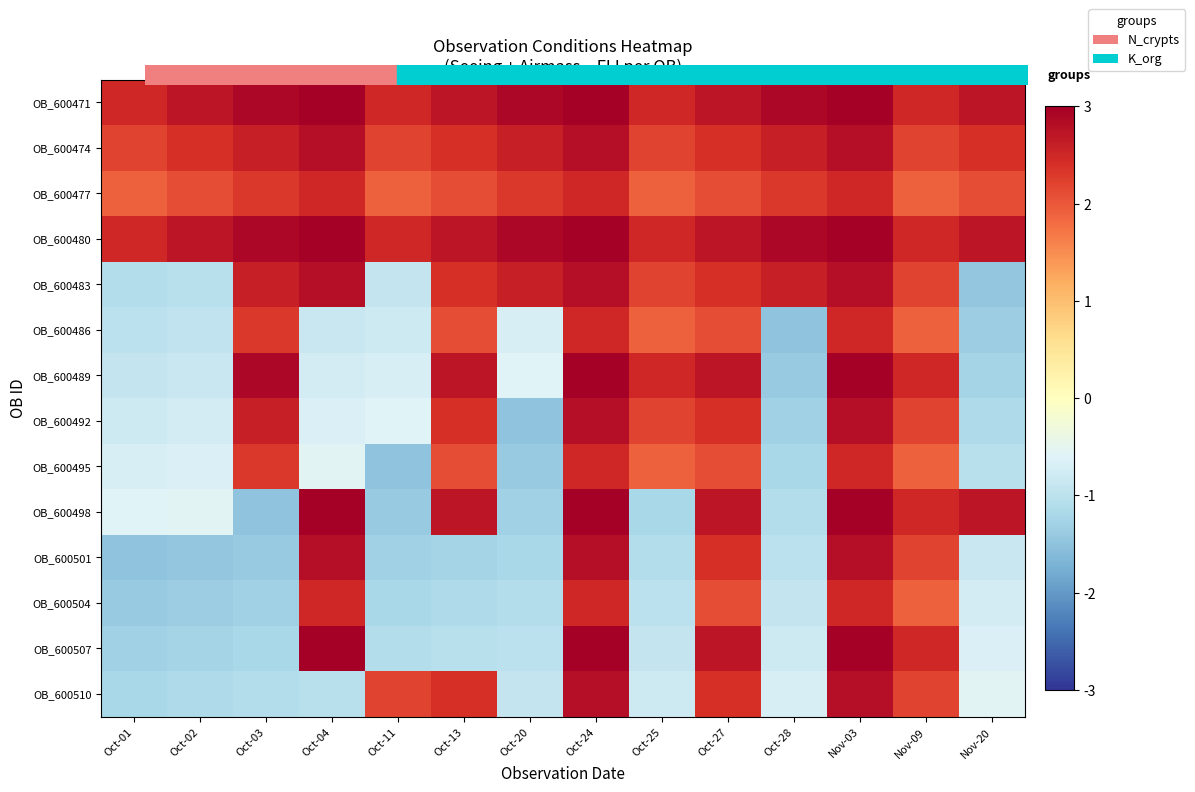

Which series has the largest range (max minus min)?

OB_600498